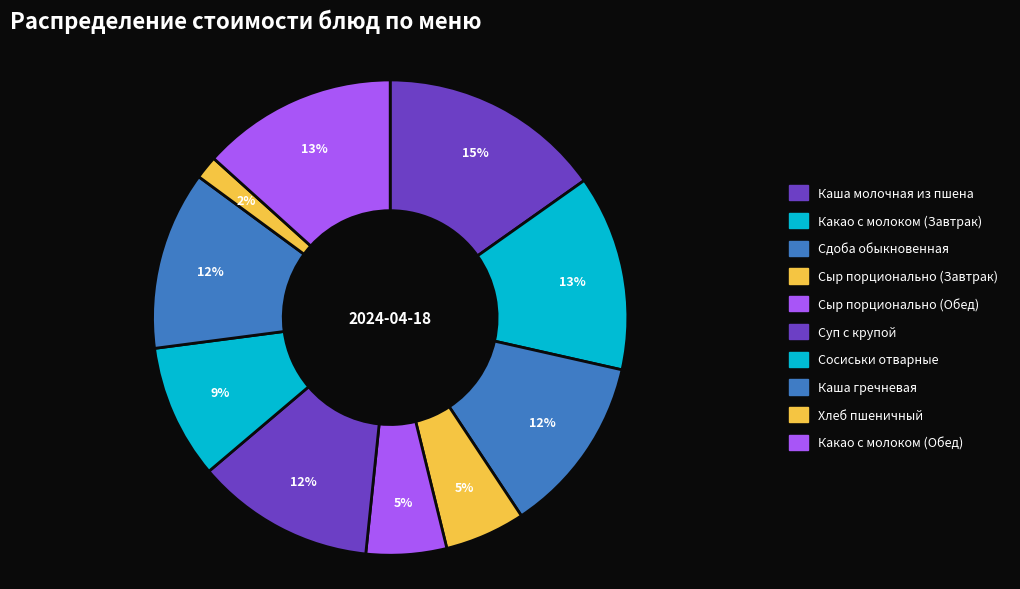

Does any single category account for the majority?

No